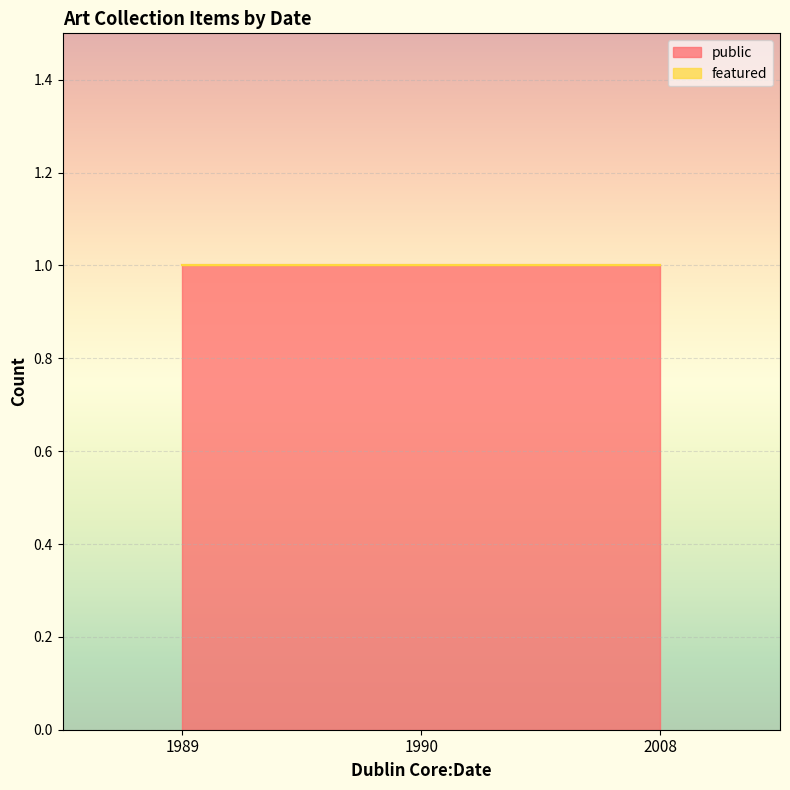

What is the sum of the public values at 1990 and 2008?

2